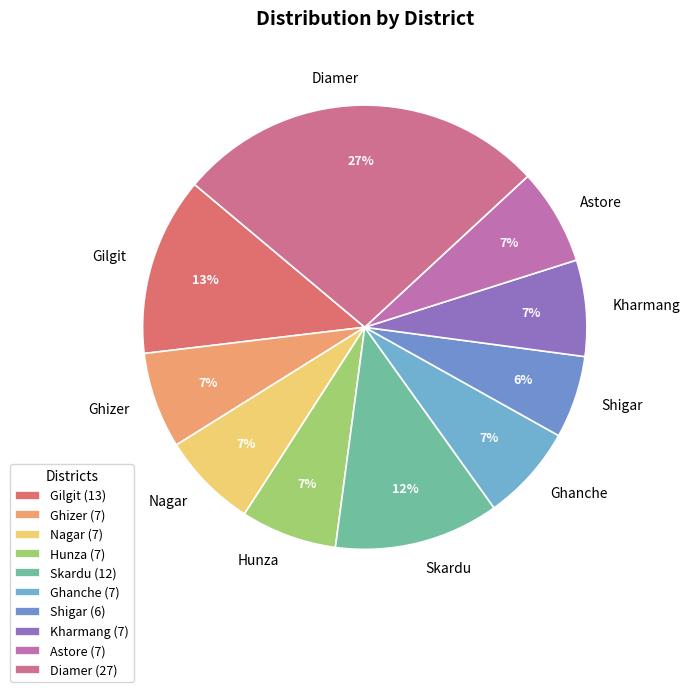

Is the sum of Gilgit and Ghizer greater than half?

No